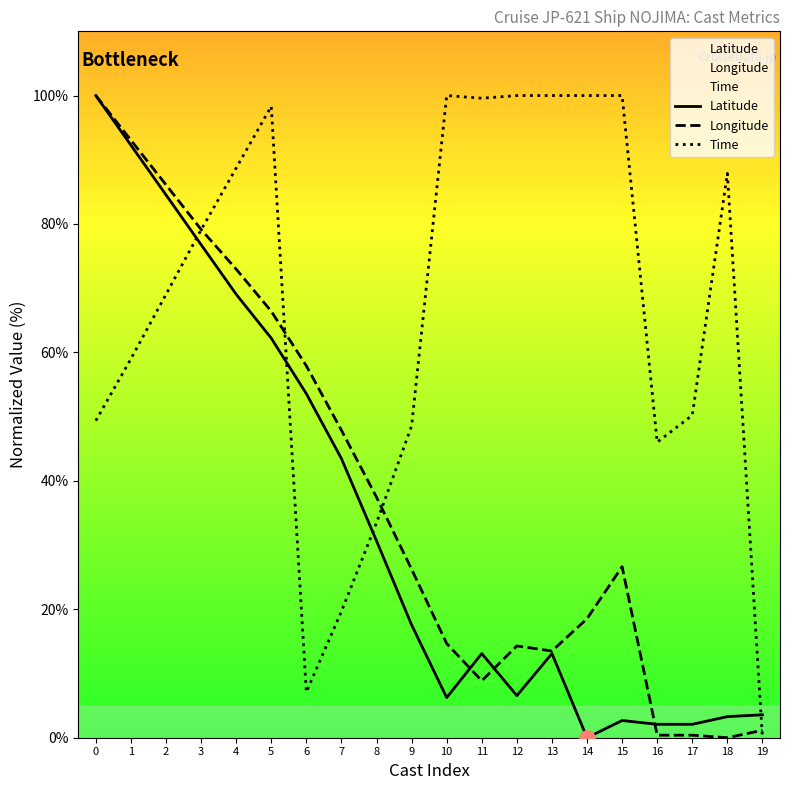

At how many categories does at least one series exceed 3?

20